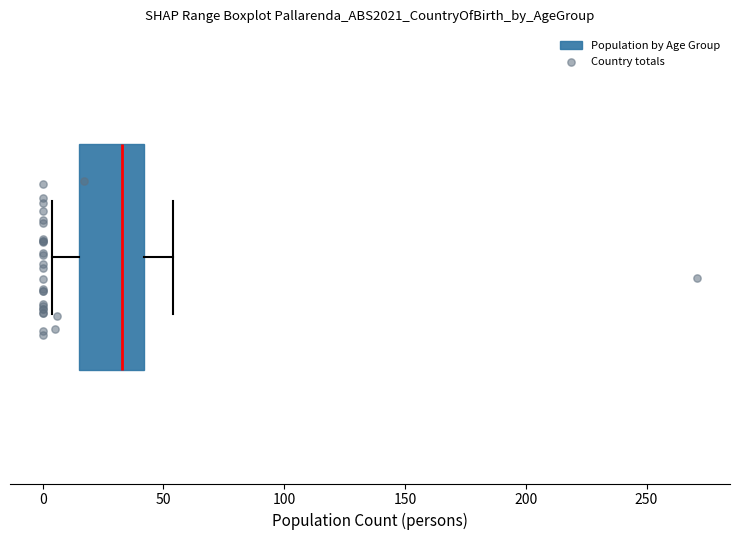

Transcribe this box plot: give where the median line is, the range the box spans, and where the two whiskers end, as read against the x-axis. The values are not printed on the chart, so give them approximately, as read against the axis.

median 35, box 15 to 40, whiskers 5 to 55